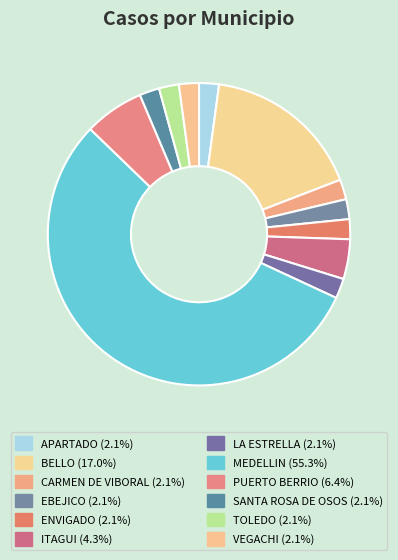

Count the number of slices in the pie.

12